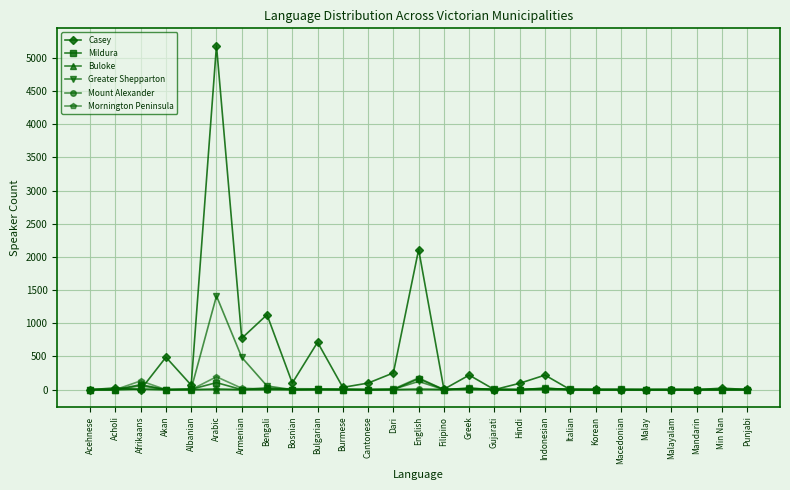

Which series has the largest total across all categories?

Casey